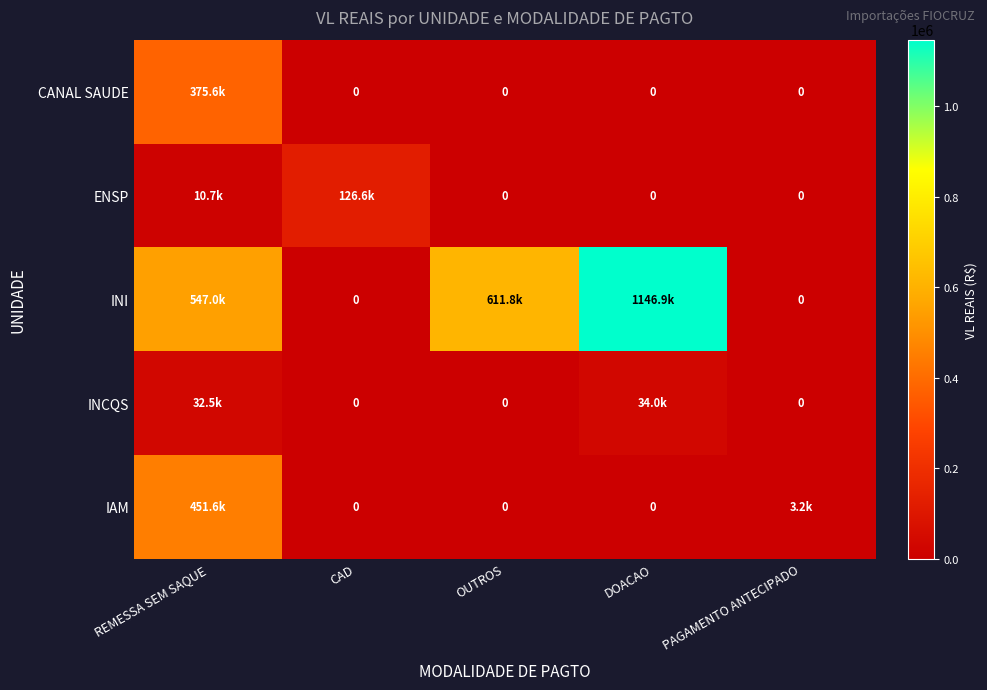

At which category is the sum across all series the highest?

REMESSA SEM SAQUE